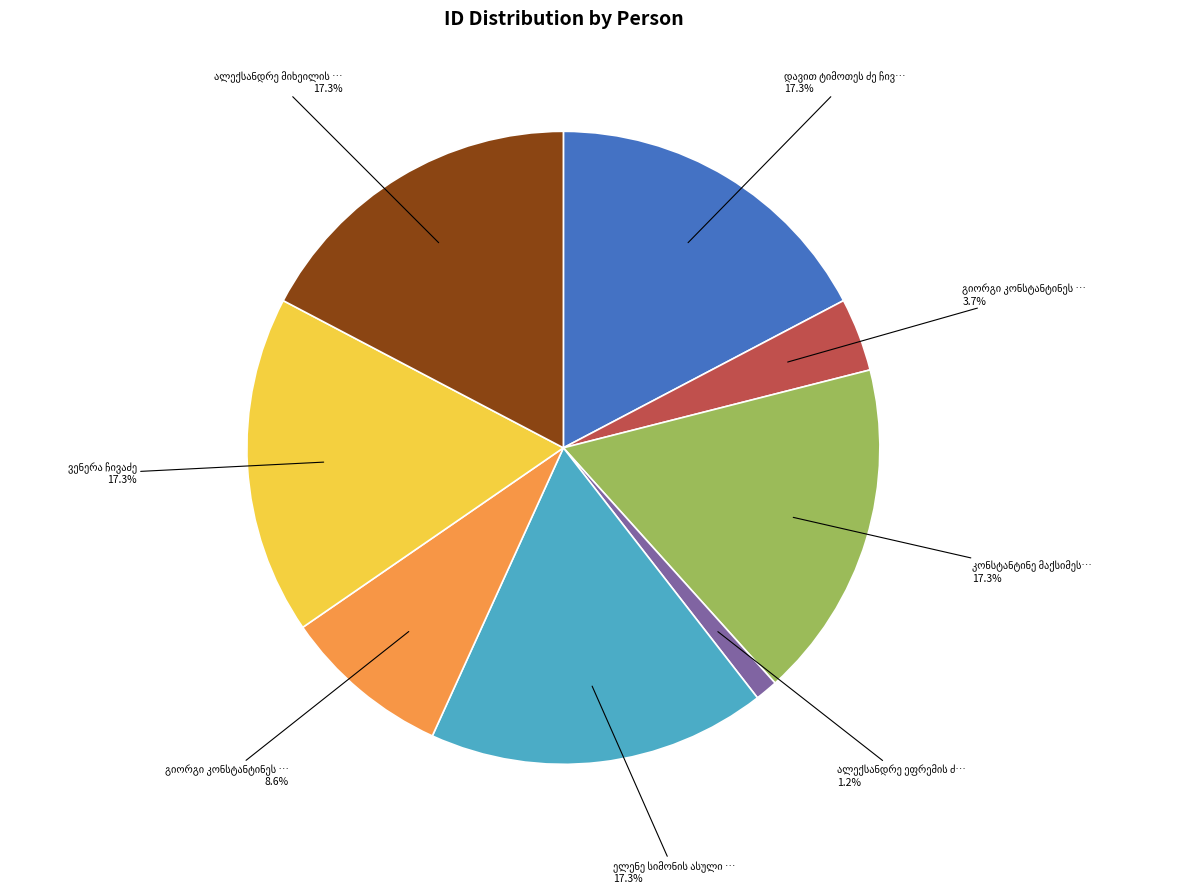

Is there any slice that represents more than half of the pie?

No